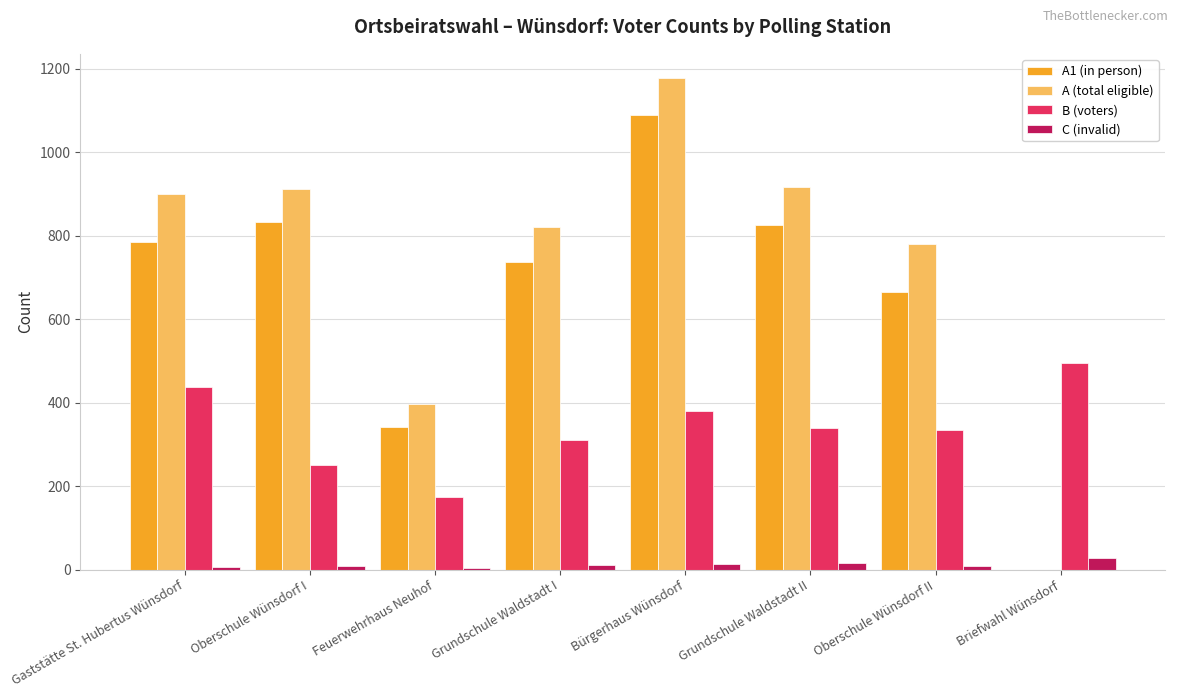

Between Oberschule Wünsdorf I and Feuerwehrhaus Neuhof, which series saw the biggest shift?

A (total eligible)